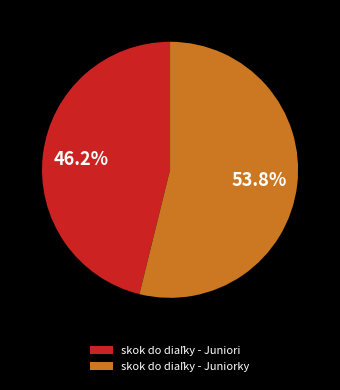

How many slices are in this pie chart?

2